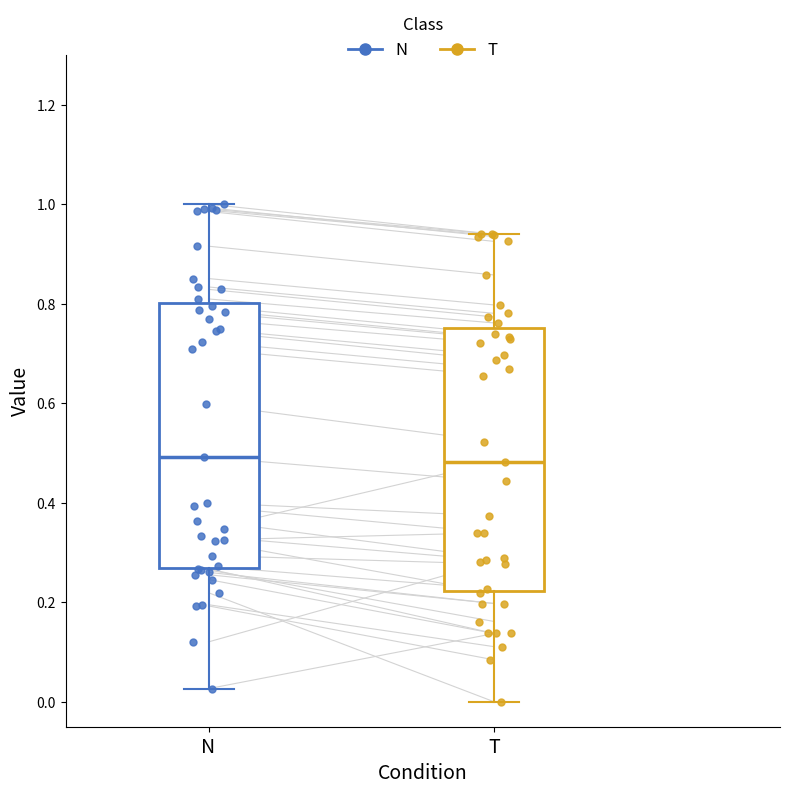

Reading left to right, read every box against the y-axis: the position of its median line, the range the box covers, and the ends of its whiskers. The values are not printed on the chart, so give them approximately, as read against the axis.

N: median 0.50, box 0.26 to 0.80, whiskers 0.02 to 1.00
T: median 0.48, box 0.22 to 0.76, whiskers 0.00 to 0.94